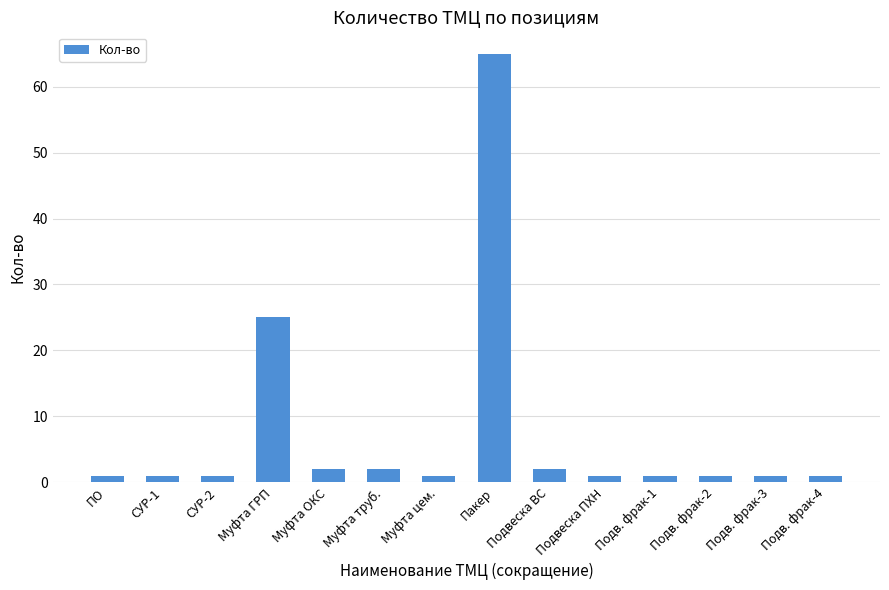

What is the label of the 5th bar from the right?

Подвеска ПХН